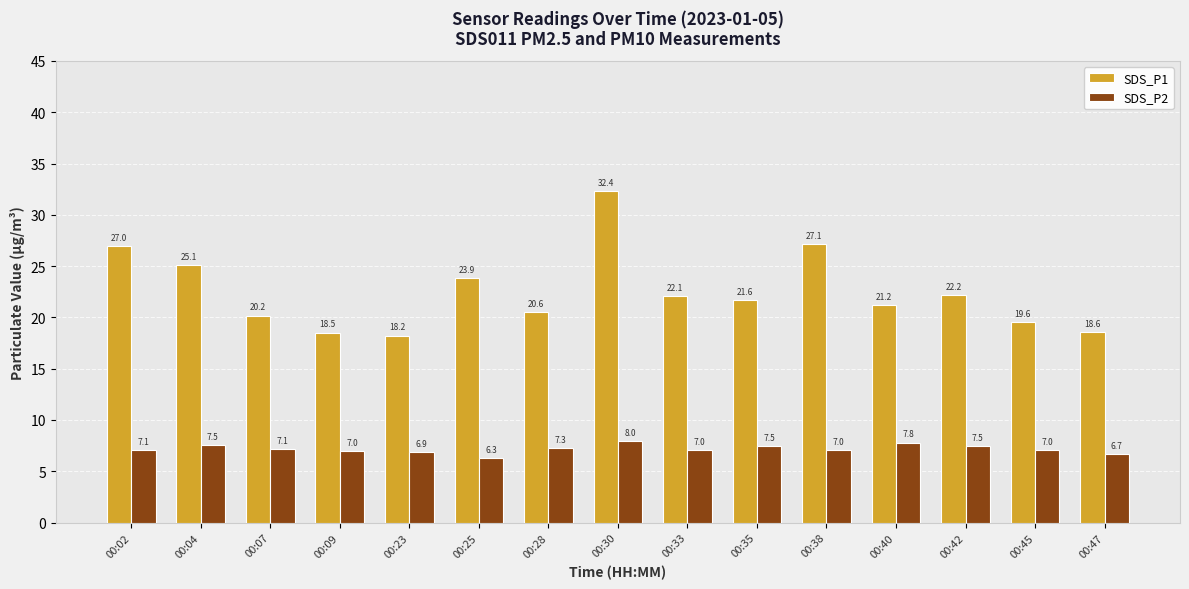

The SDS_P2 series shows 7.3 at 00:28. True or false?

True